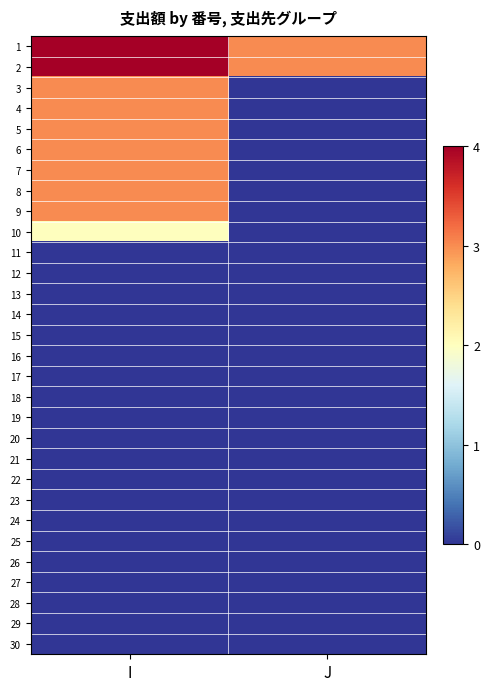

Rank the series at J from lowest to highest value.

3, 4, 5, 6, 7, 8, 9, 10, 11, 12, 13, 14, 15, 16, 17, 18, 19, 20, 21, 22, 23, 24, 25, 26, 27, 28, 29, 30, 1, 2